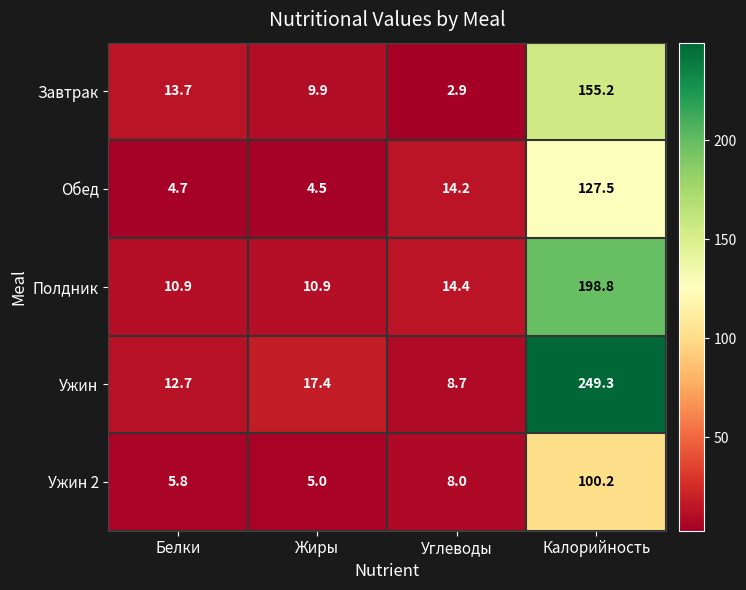

The Ужин series shows 12.7 at Белки. True or false?

True